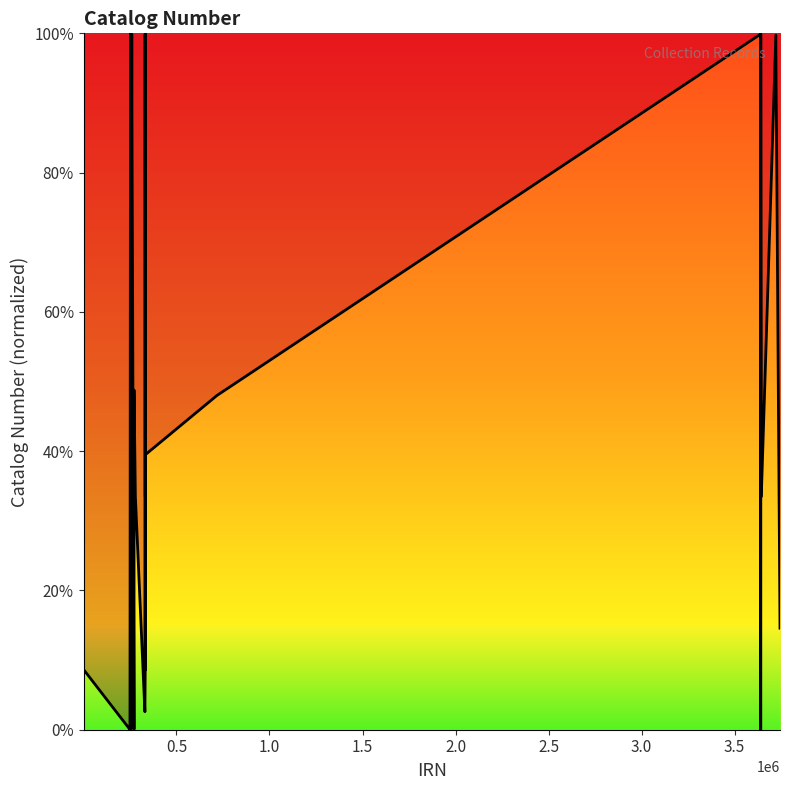

Does the chart have visible grid lines?

No